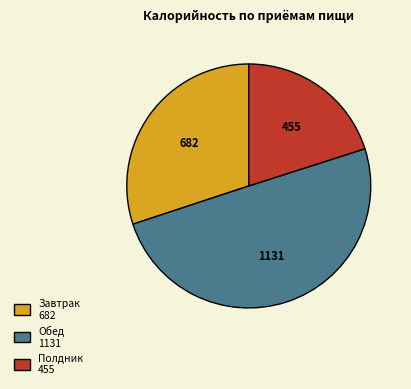

Is it true that Обед 1131 is 50% of the pie?

True